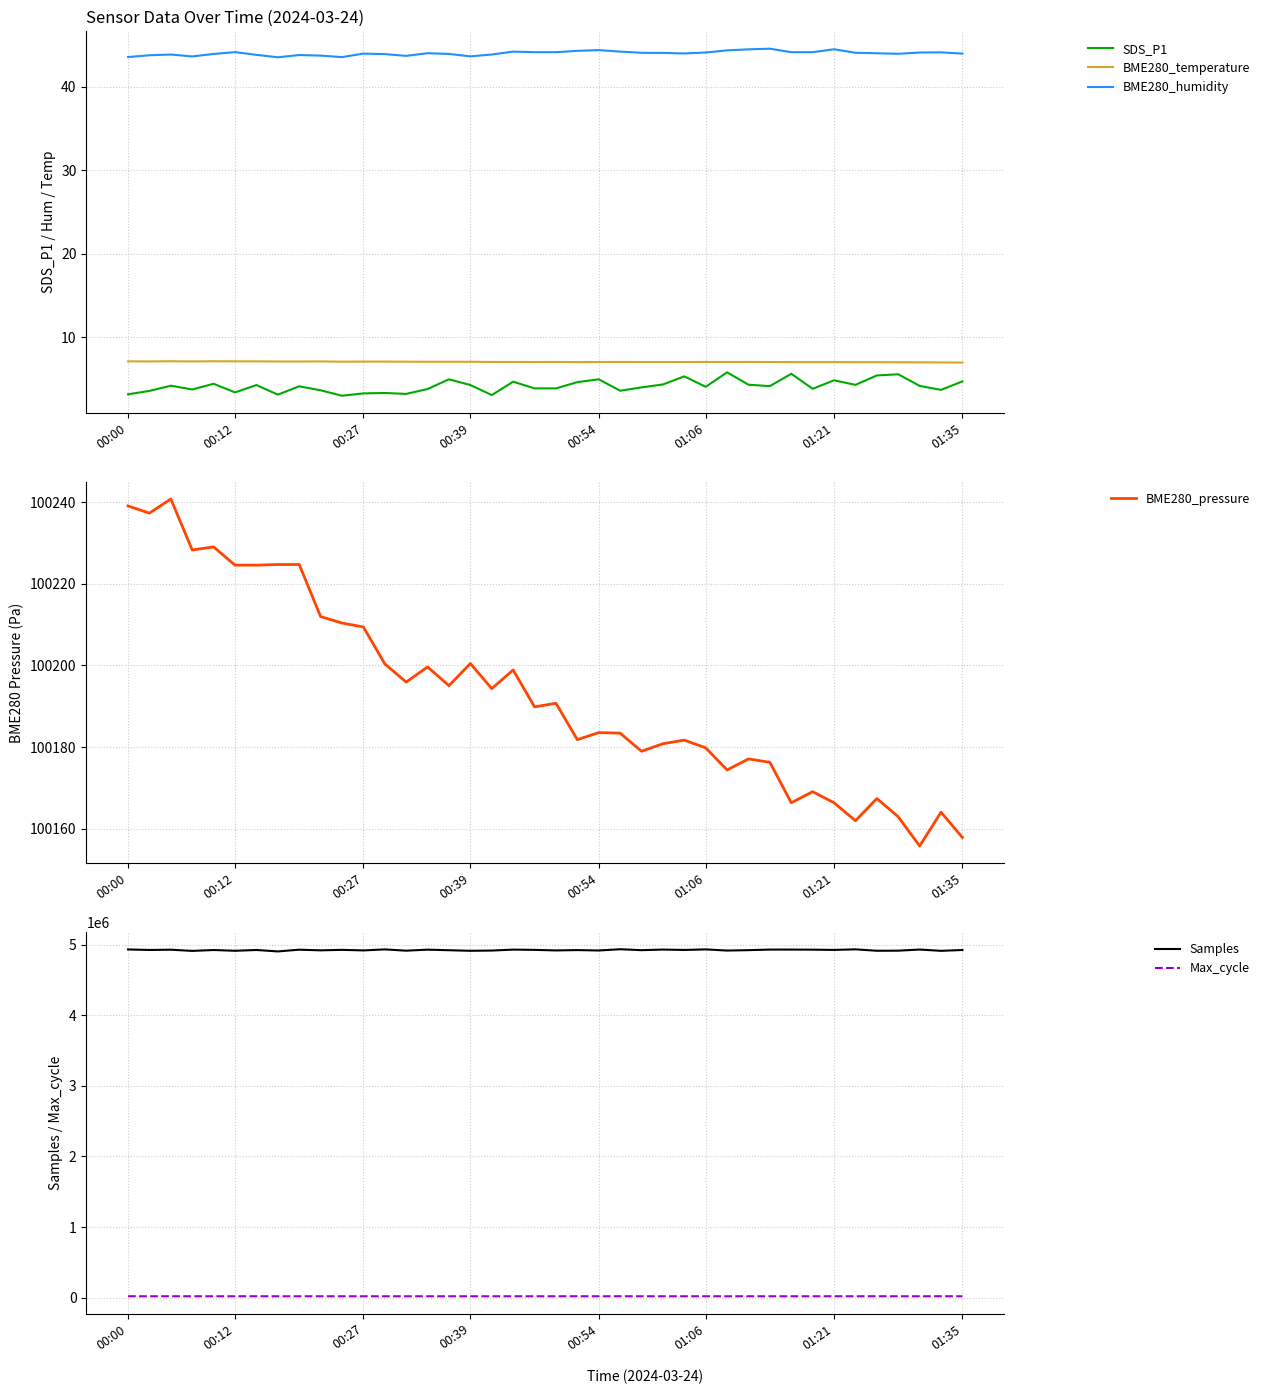

What is the smallest value displayed?

3.0